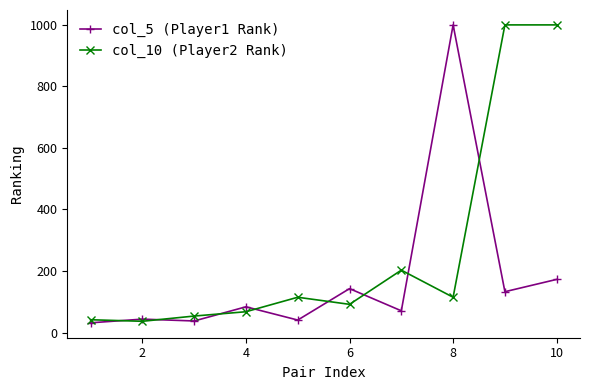

How many distinct data groups are displayed?

2